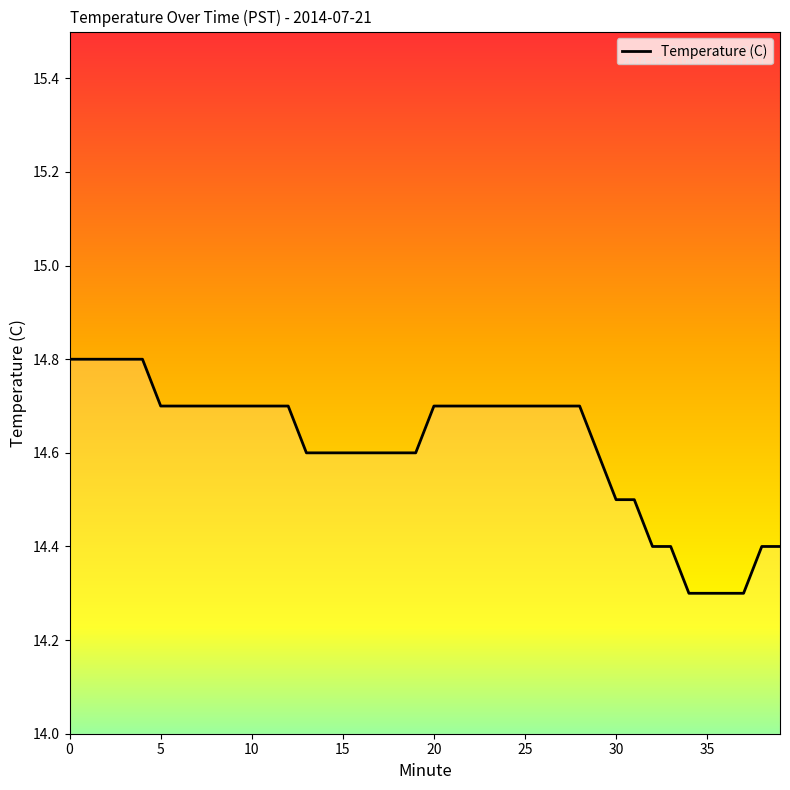

What is the difference between the values at 6 and 19?

0.1